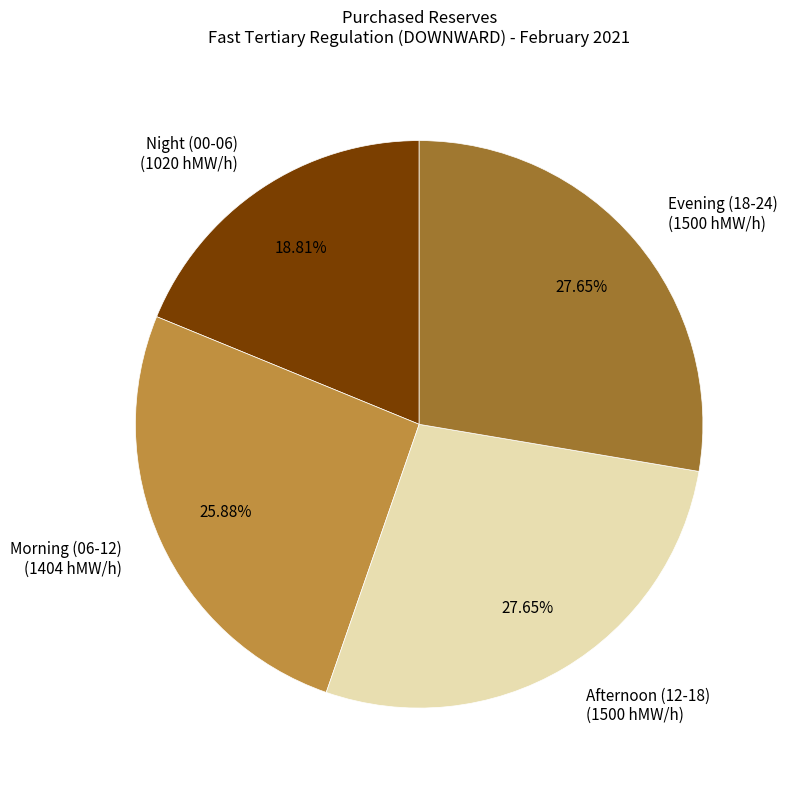

Combined, do Evening (18-24) (1500 hMW/h) and Morning (06-12) (1404 hMW/h) account for over 50%?

Yes